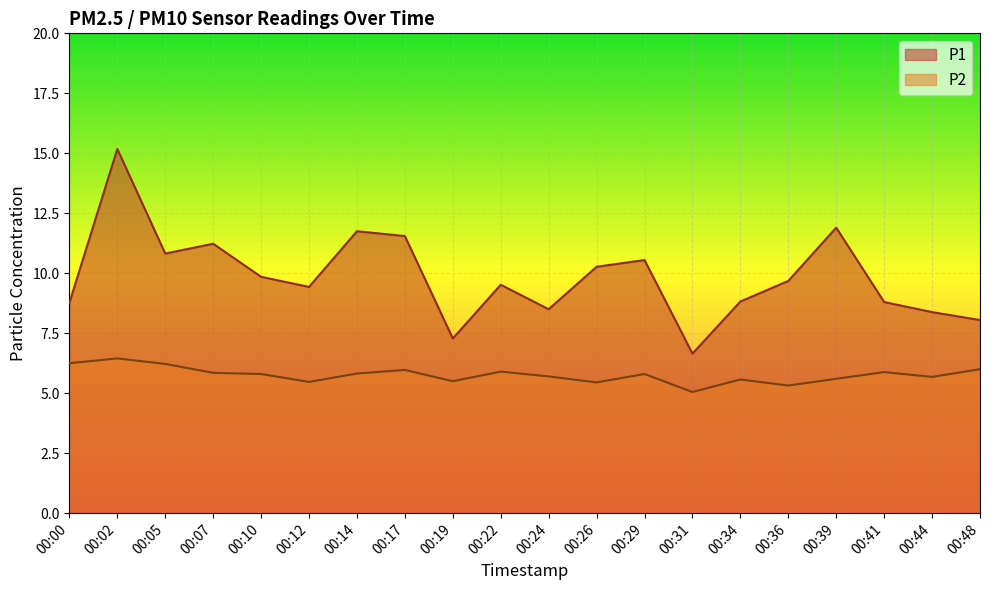

Reading left to right, transcribe all the data shown in this chart.

P1: 00:00=8.8	00:02=15.2	00:05=10.8	00:07=11.2	00:10=9.8	00:12=9.4	00:14=11.8	00:17=11.6	00:19=7.3	00:22=9.5	00:24=8.5	00:26=10.3	00:29=10.6	00:31=6.7	00:34=8.8	00:36=9.7	00:39=11.9	00:41=8.8	00:44=8.4	00:48=8.1
P2: 00:00=6.2	00:02=6.5	00:05=6.2	00:07=5.8	00:10=5.8	00:12=5.5	00:14=5.8	00:17=6.0	00:19=5.5	00:22=5.9	00:24=5.7	00:26=5.5	00:29=5.8	00:31=5.0	00:34=5.6	00:36=5.3	00:39=5.6	00:41=5.9	00:44=5.7	00:48=6.0